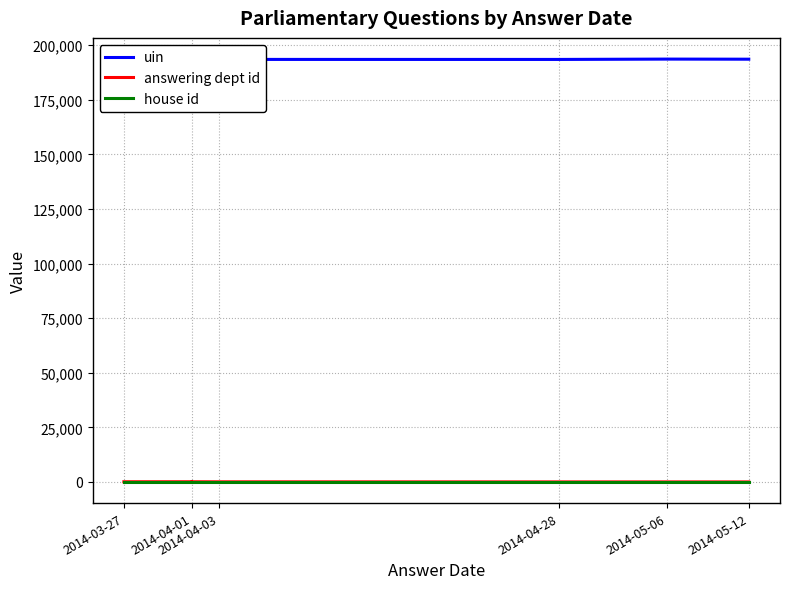

Which label corresponds to the smallest value in the chart?

2014-04-01